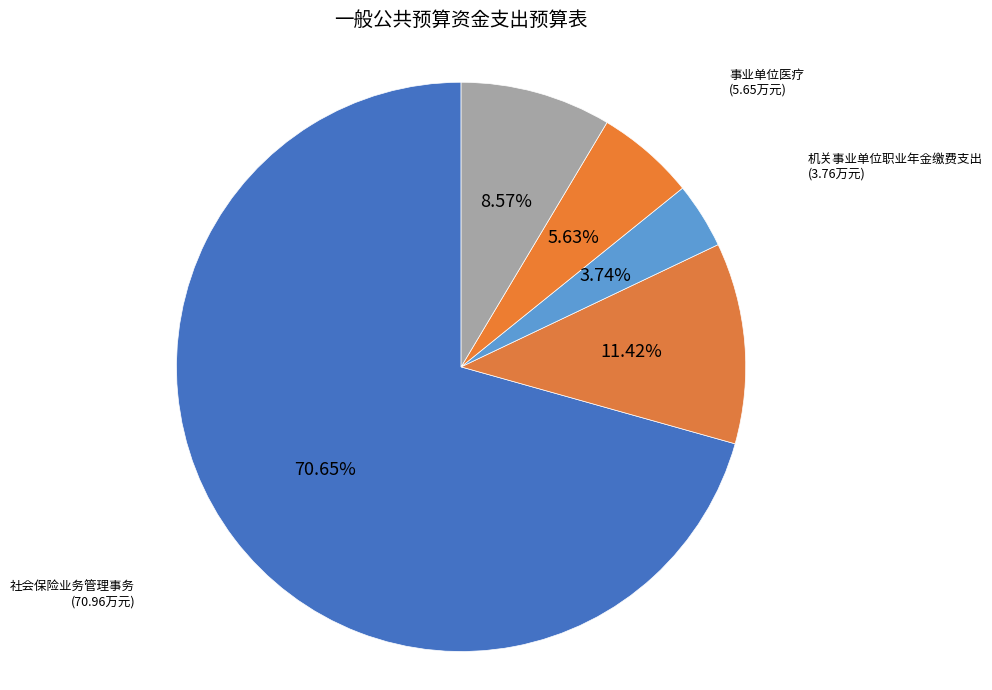

To the nearest percent, what is the difference between the 社会保险业务管理事务 and 住房公积金 slice percentages?

62%